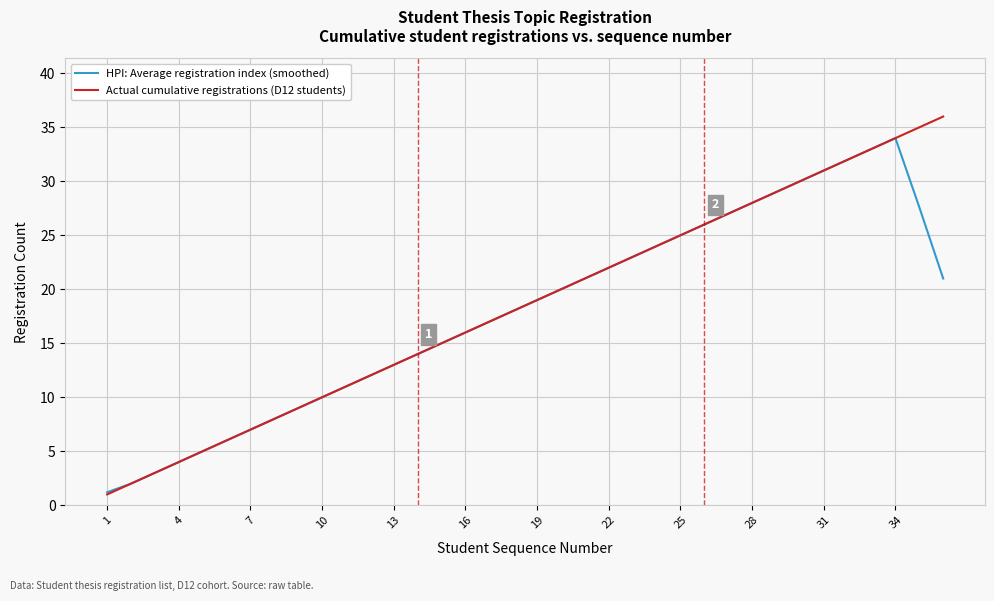

Rank the series by their maximum value, from lowest to highest.

HPI: Average registration index (smoothed), Actual cumulative registrations (D12 students)